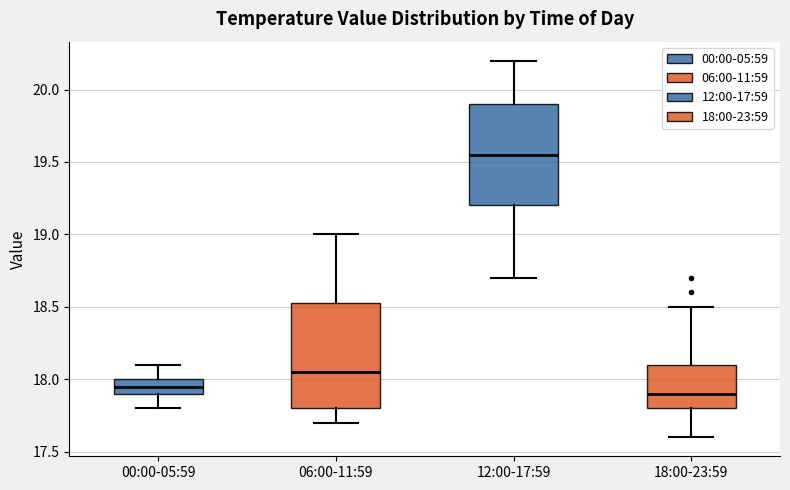

Reading left to right, transcribe this box plot: for each box, give where its median line is, the range the box spans, and where its two whiskers end, as read against the y-axis. The values are not printed on the chart, so give them approximately, as read against the axis.

00:00-05:59: median 17.95, box 17.90 to 18.00, whiskers 17.80 to 18.10
06:00-11:59: median 18.05, box 17.80 to 18.55, whiskers 17.70 to 19.00
12:00-17:59: median 19.55, box 19.20 to 19.90, whiskers 18.70 to 20.20
18:00-23:59: median 17.90, box 17.80 to 18.10, whiskers 17.60 to 18.50